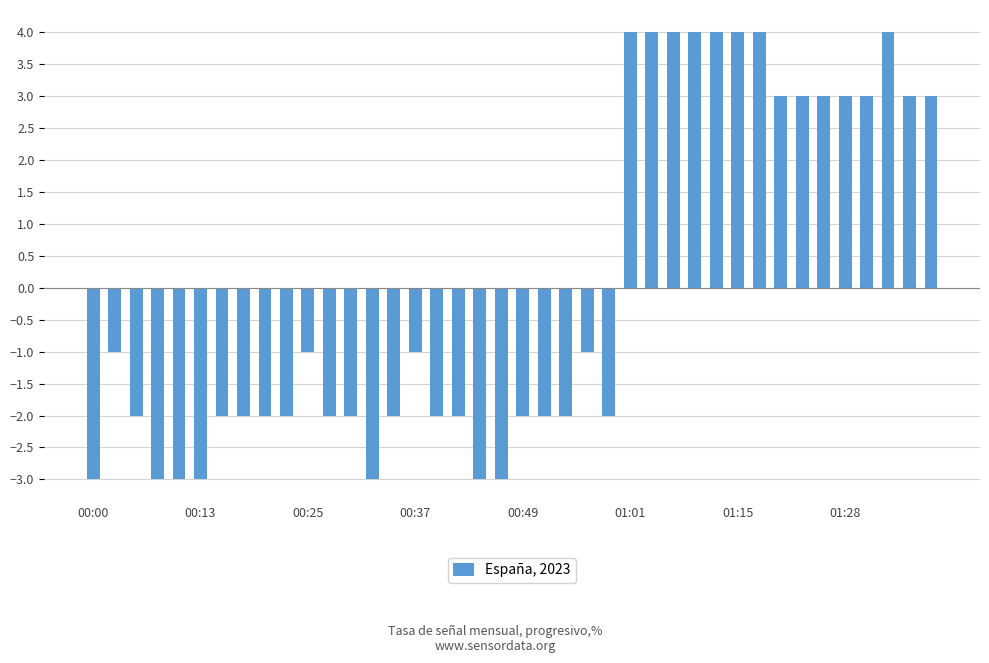

What is the value of the 28th bar from the left?

4